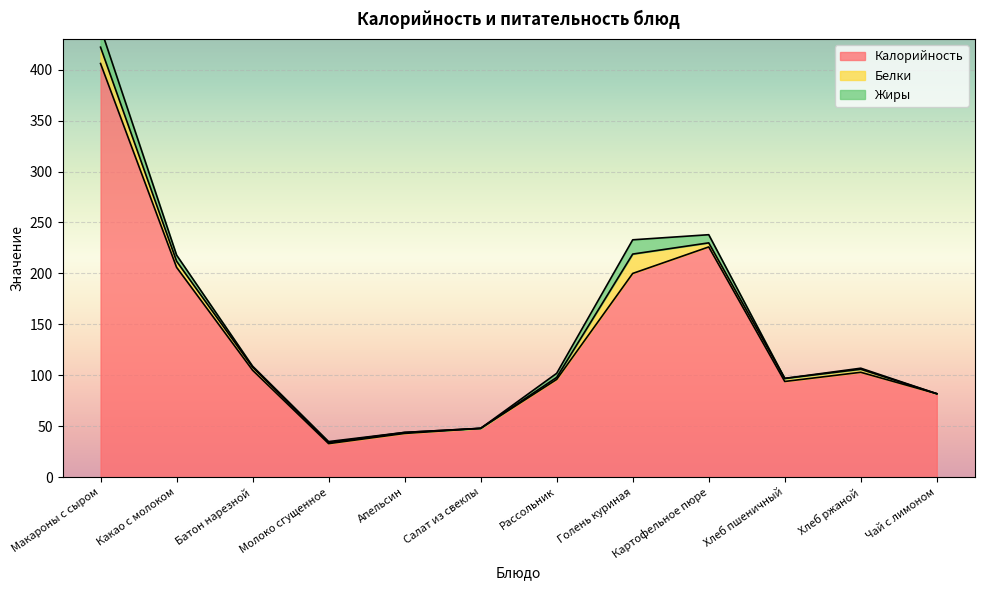

Which series has the widest spread of values?

Калорийность